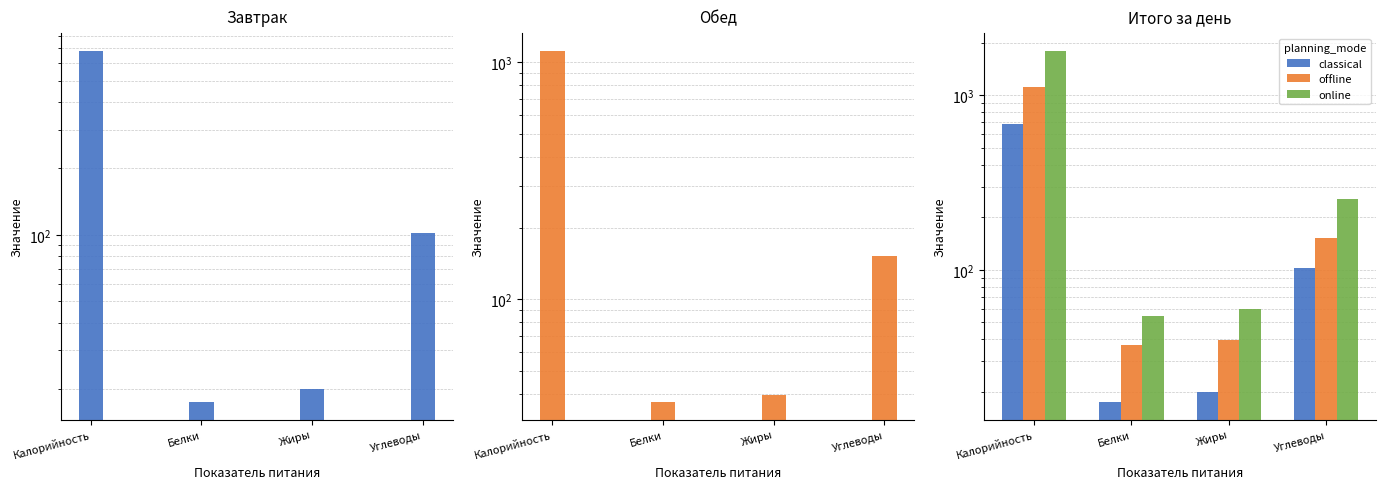

What is the difference between the online values at Белки and Углеводы?

200.6